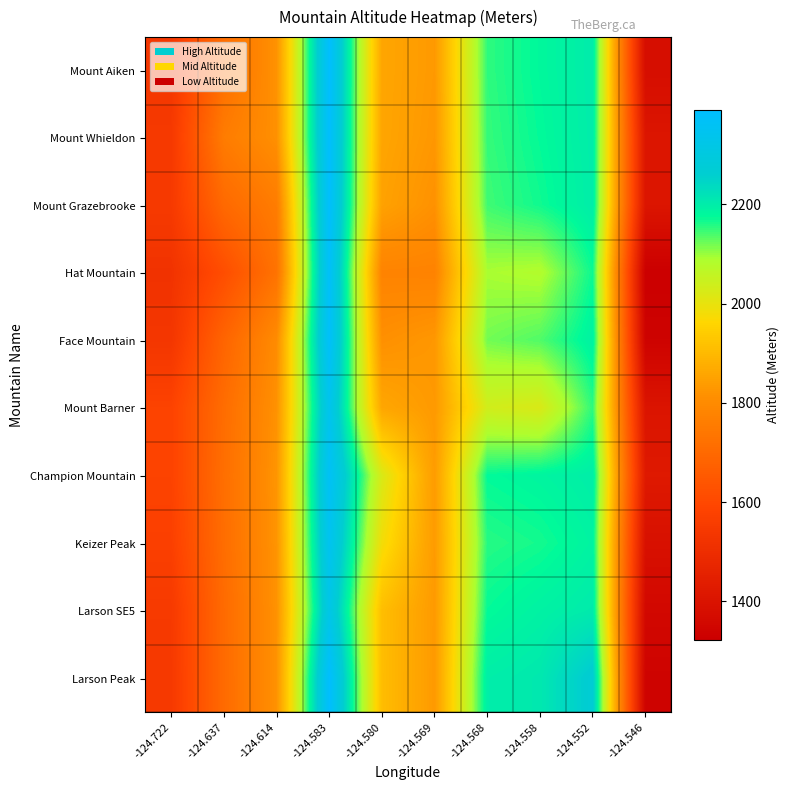

Which has a higher value, -124.569 or -124.614?

-124.569